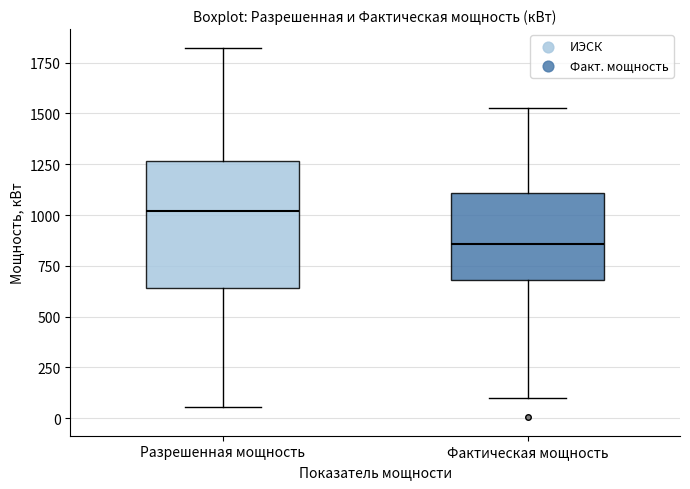

Where does the median line of the box for Фактическая мощность sit on the y-axis? The values are not printed on the chart, so give them approximately, as read against the axis.

850